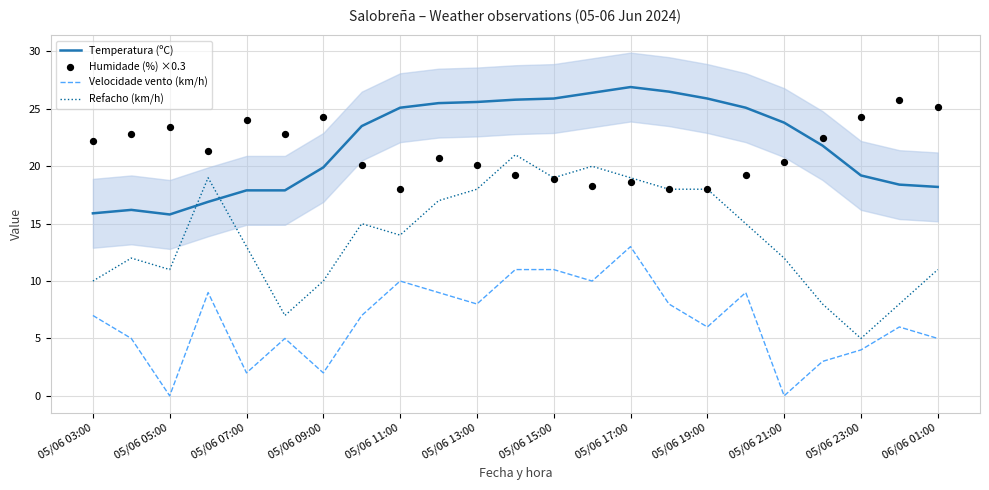

Which series has the largest Y range (max minus min)?

Refacho (km/h)